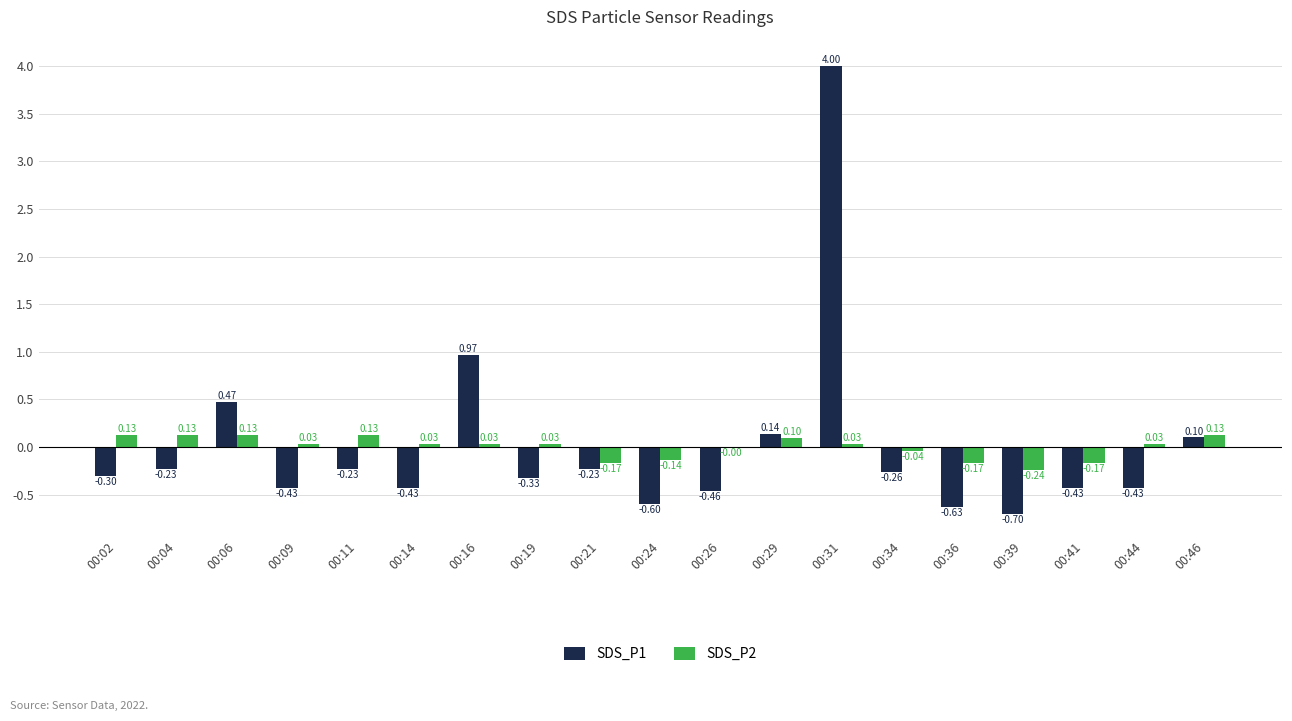

At which category is the sum across all series the highest?

00:31